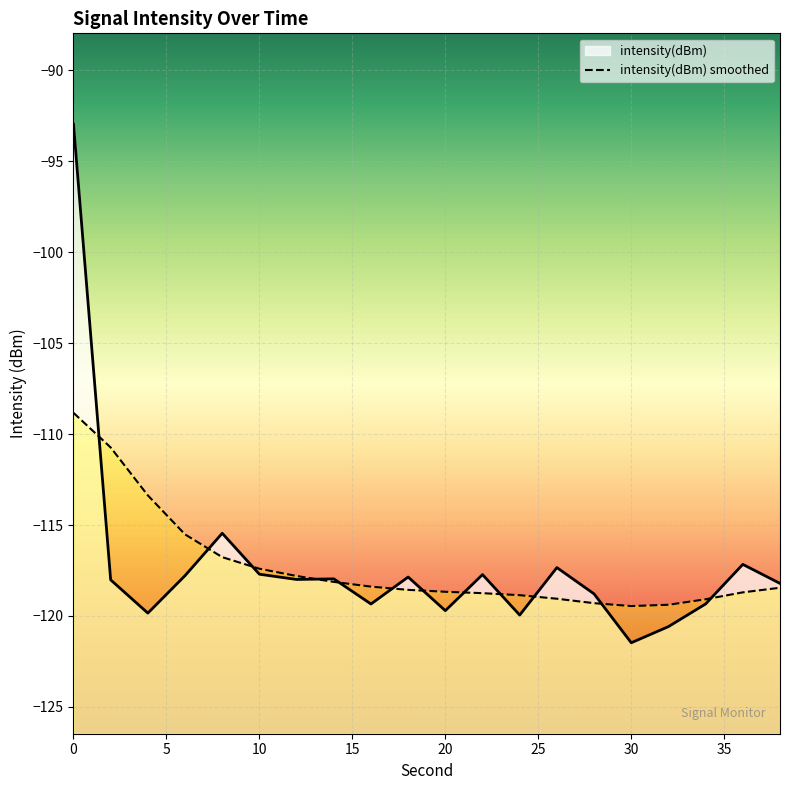

True or false: the data shows -214.4 at 24.

False